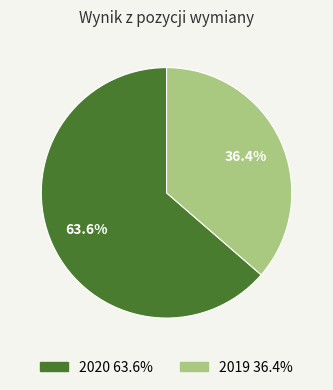

To the nearest percent, what percentage of the pie is 2019?

36%